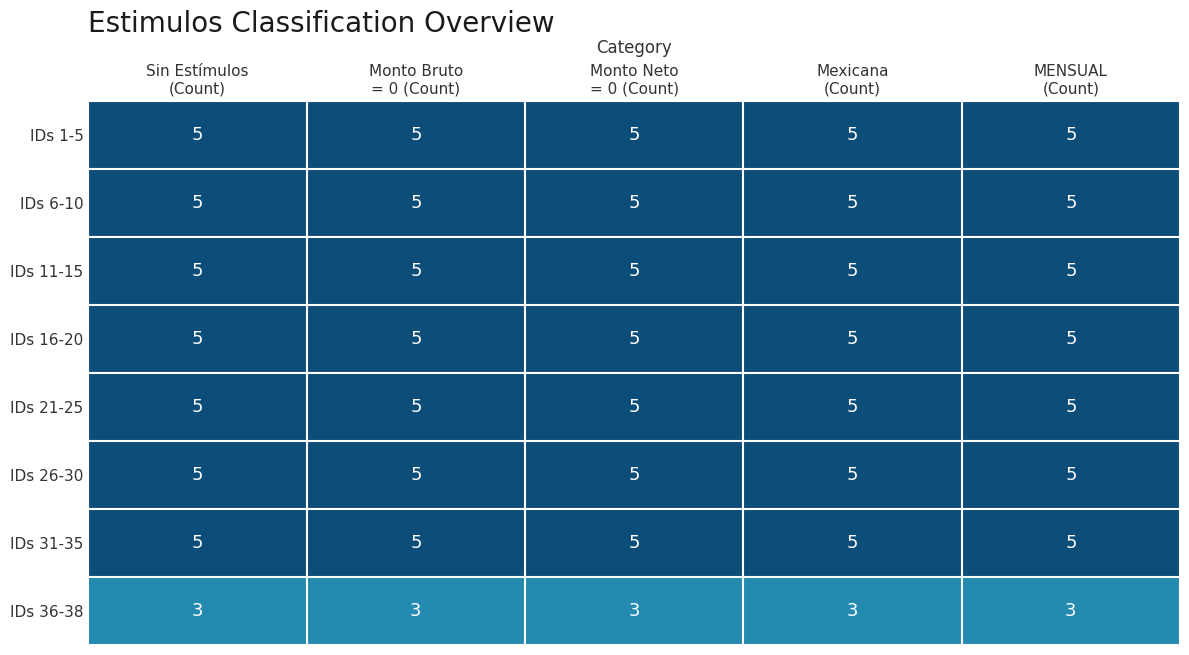

What is the lowest value of the IDs 6-10 series?

5